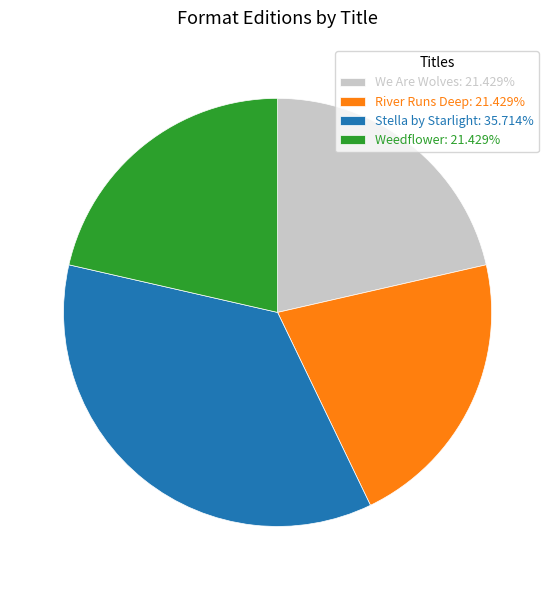

What is the ratio of the value at River Runs Deep to the value at We Are Wolves?

1.0